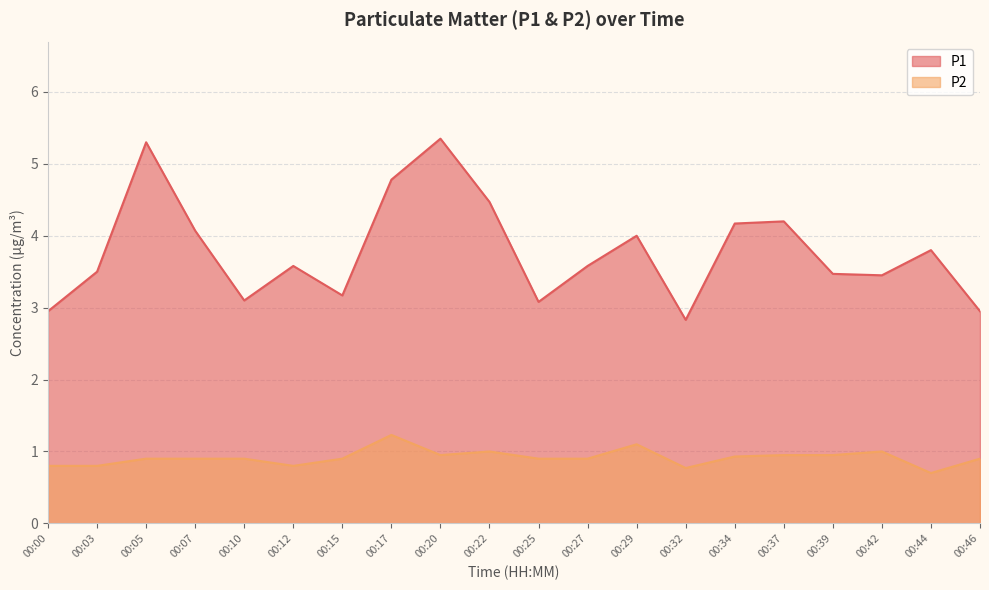

Between 00:00 and 00:15, which series saw the biggest shift?

P1